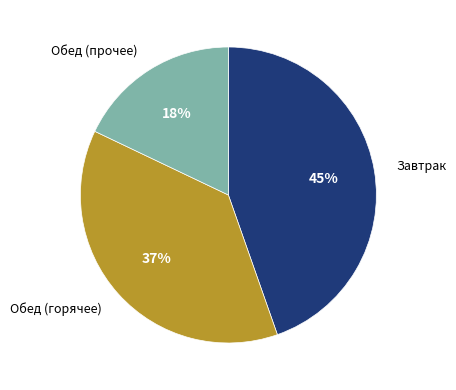

Is there any slice that represents more than half of the pie?

No